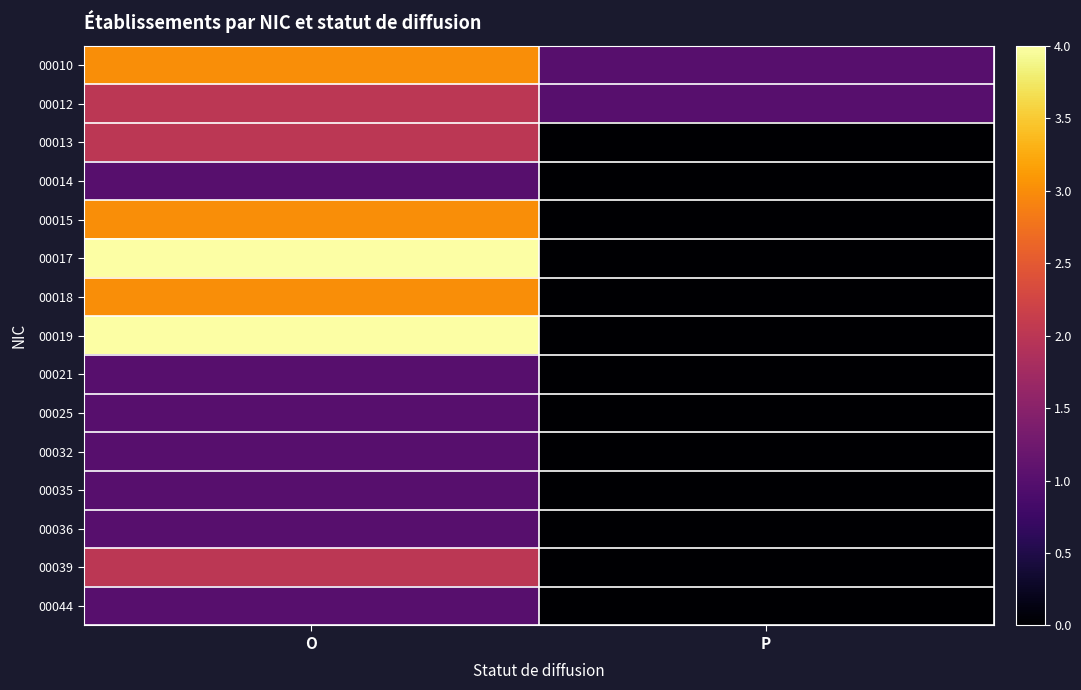

What is the total value across all series at P?

2